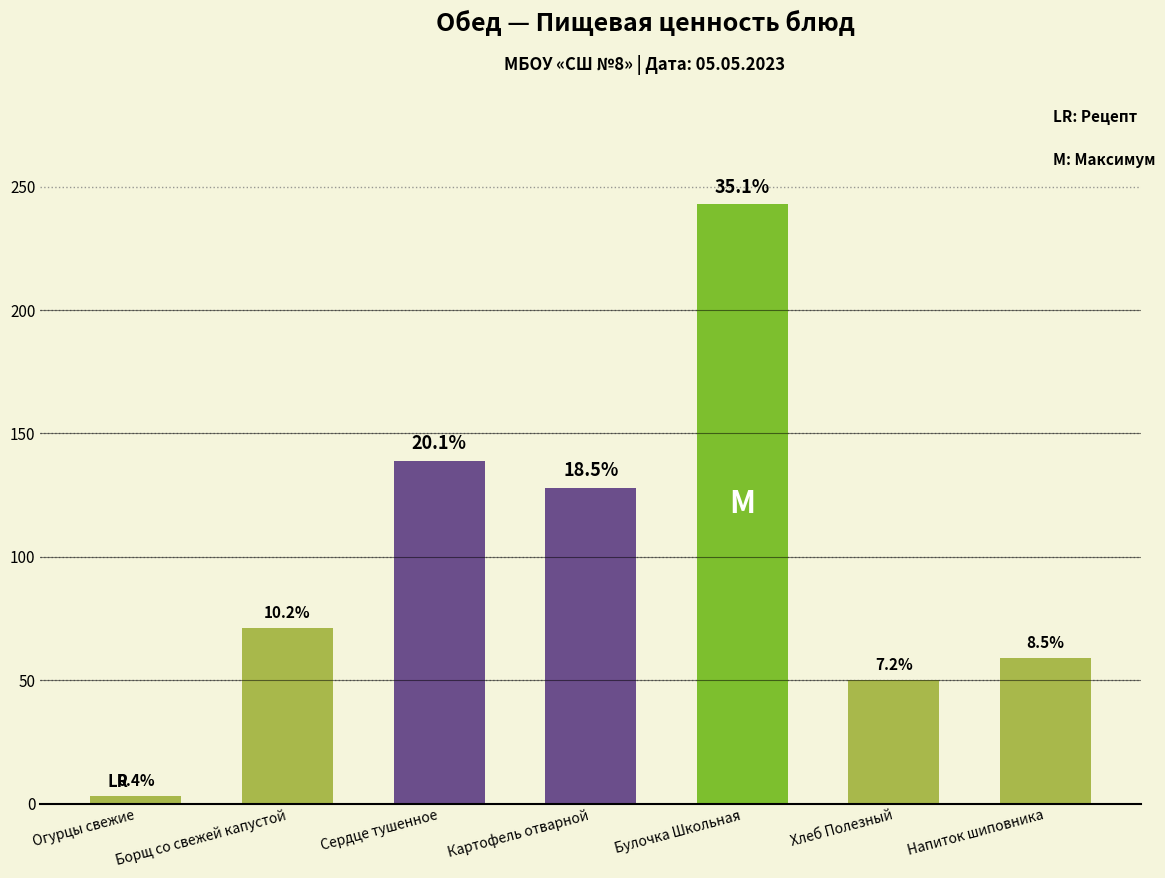

How many bars are there in total?

7